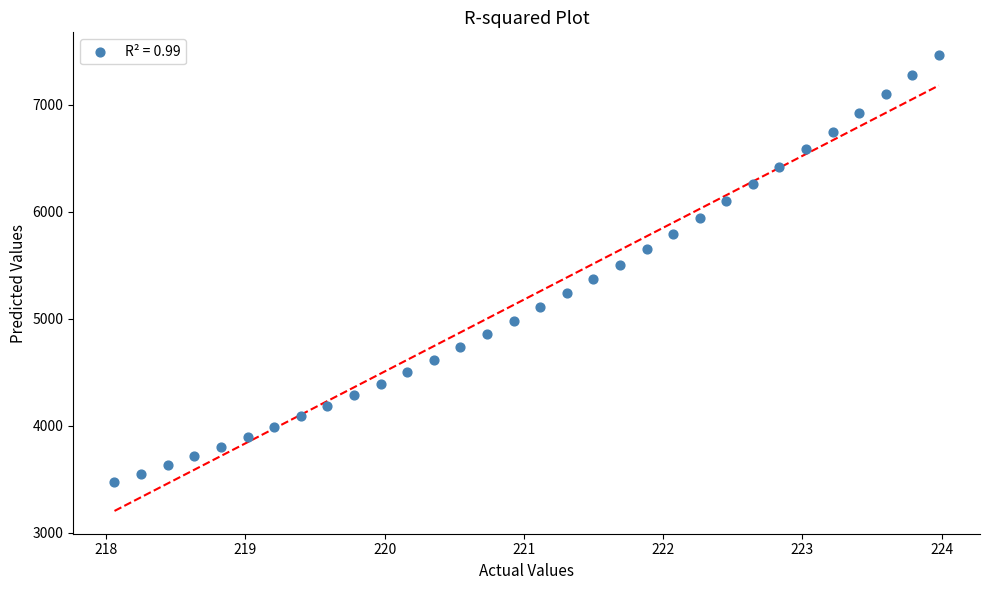

What is the range of Y values (max minus min)?

3991.4